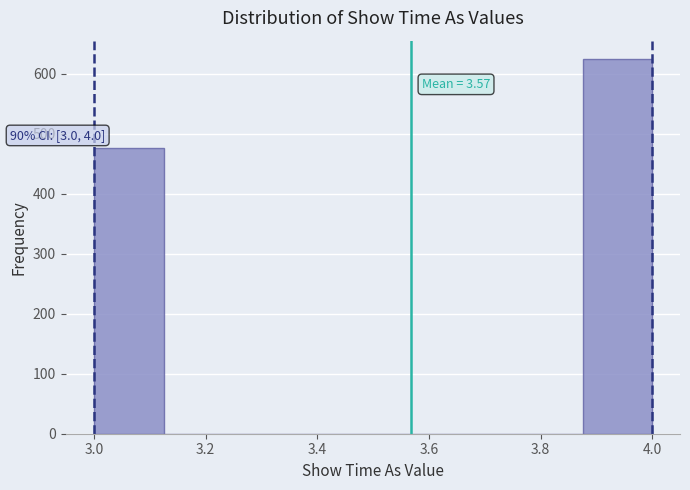

Over which range of the x-axis is the bar tallest?

3.875 to 4.000